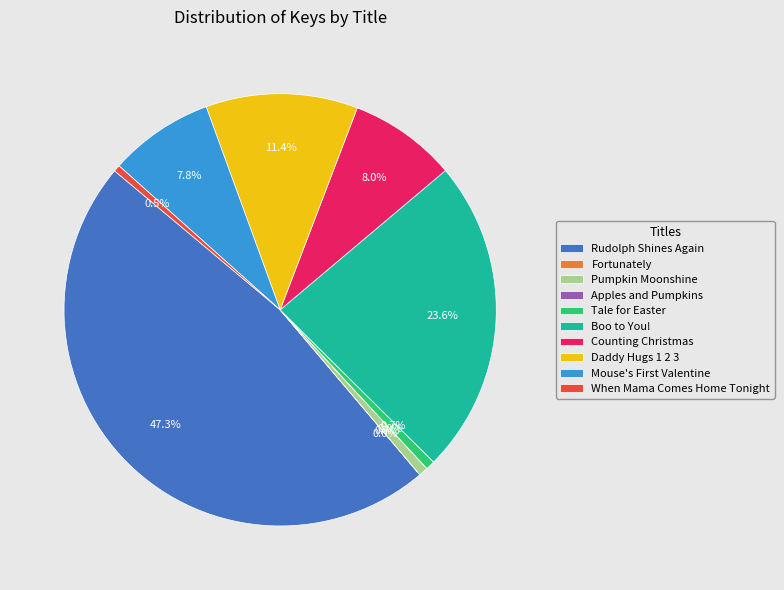

Is there any slice that represents more than half of the pie?

No